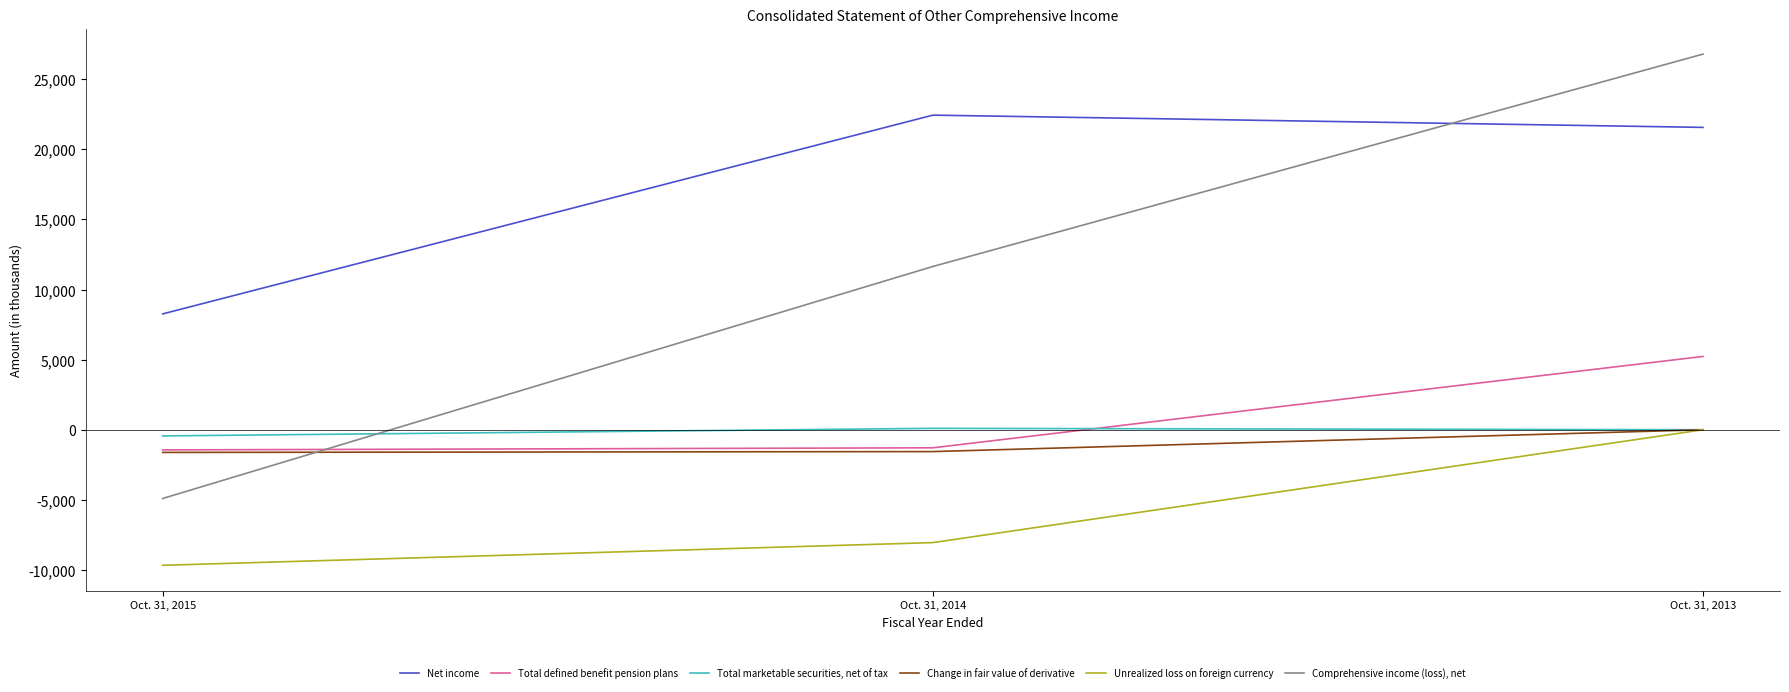

What is the total value across all series at Oct. 31, 2015?

-9808